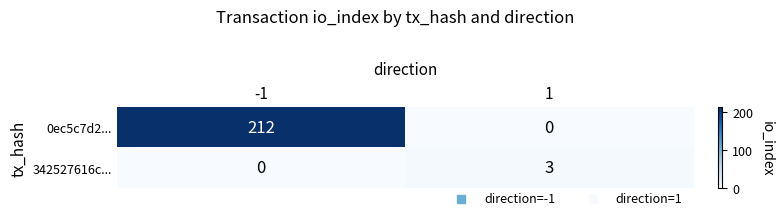

Reading right to left, transcribe all the data shown in this chart.

0ec5c7d2...: 1=0	-1=212
342527616c...: 1=3	-1=0